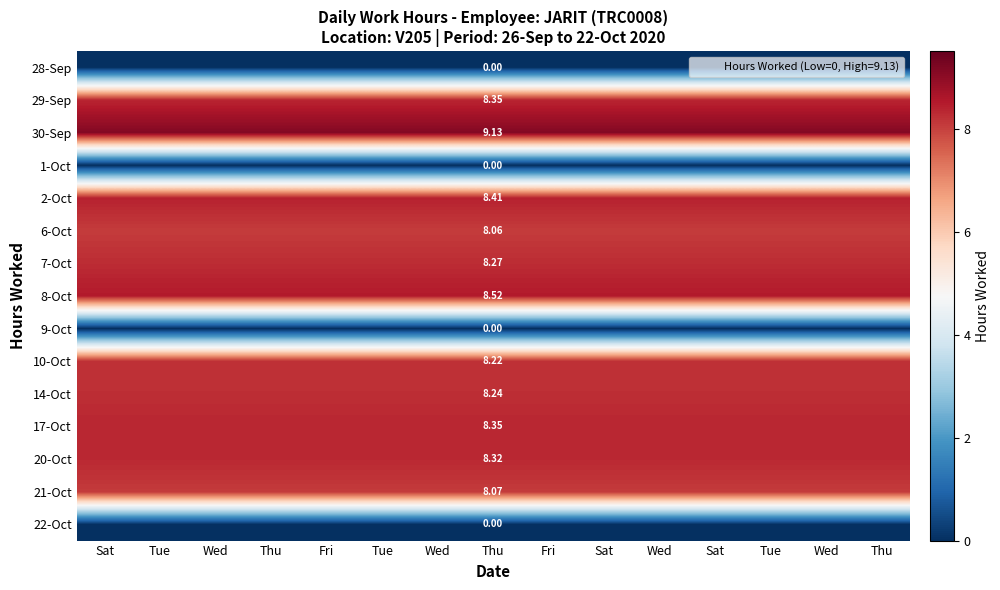

Count the number of categories in the chart.

15